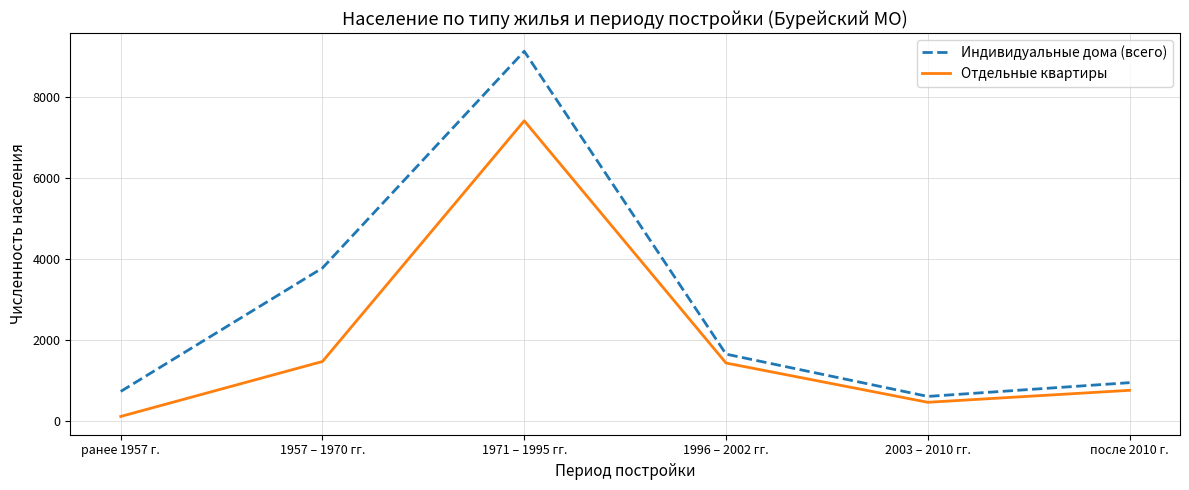

Rank the series at 1996 – 2002 гг. from highest to lowest value.

Индивидуальные дома (всего), Отдельные квартиры